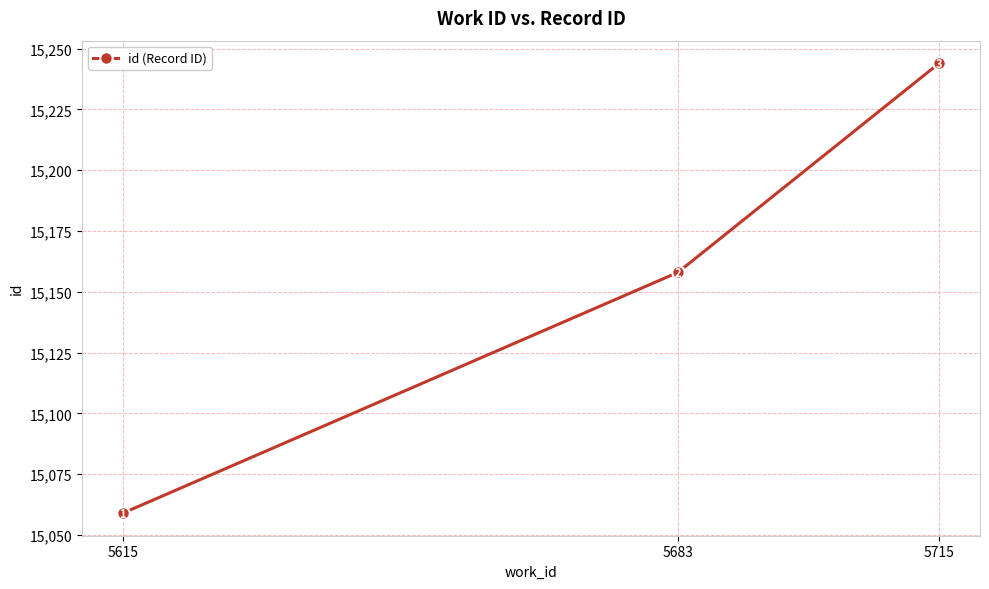

Between 5683 and 5715, which is larger?

5715